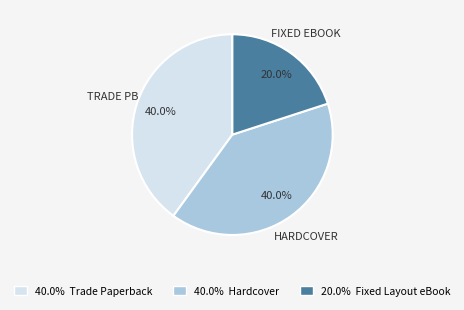

Is there a majority slice in this chart?

No